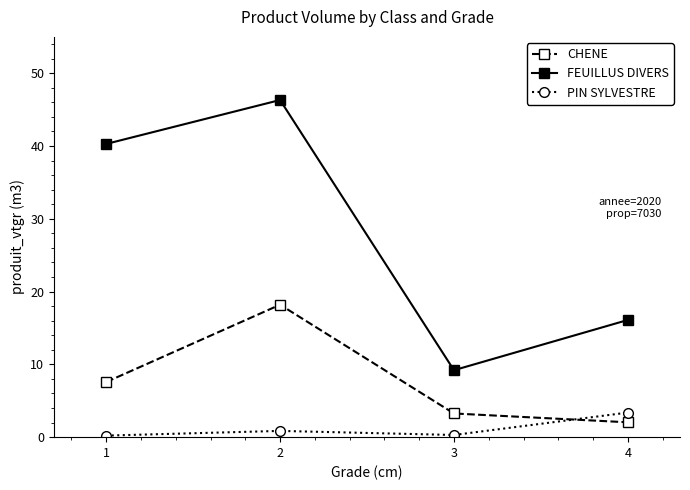

Which category has the highest value across all series?

2